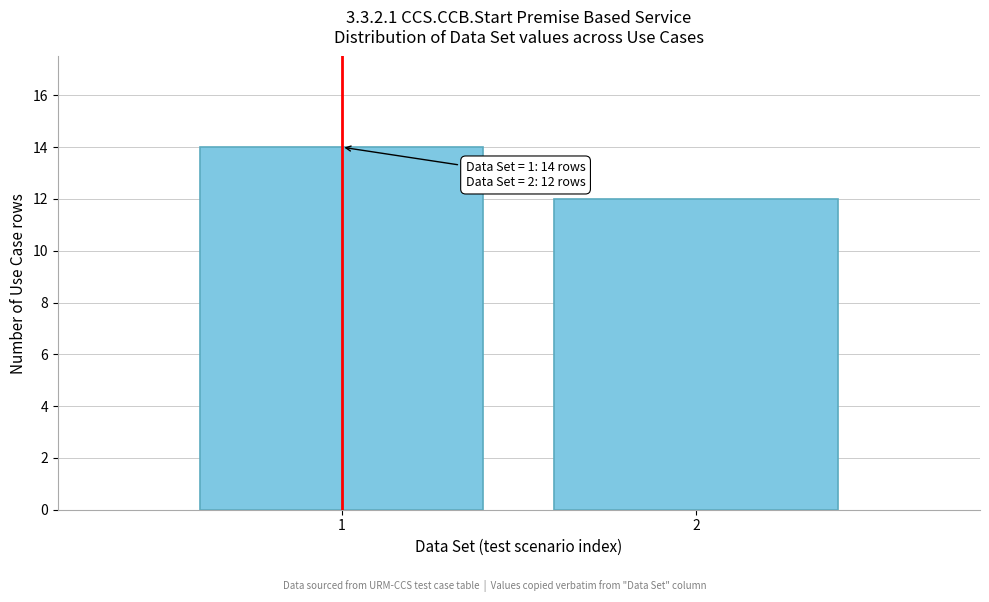

Reading left to right, what are all the values shown in this chart?

14	12